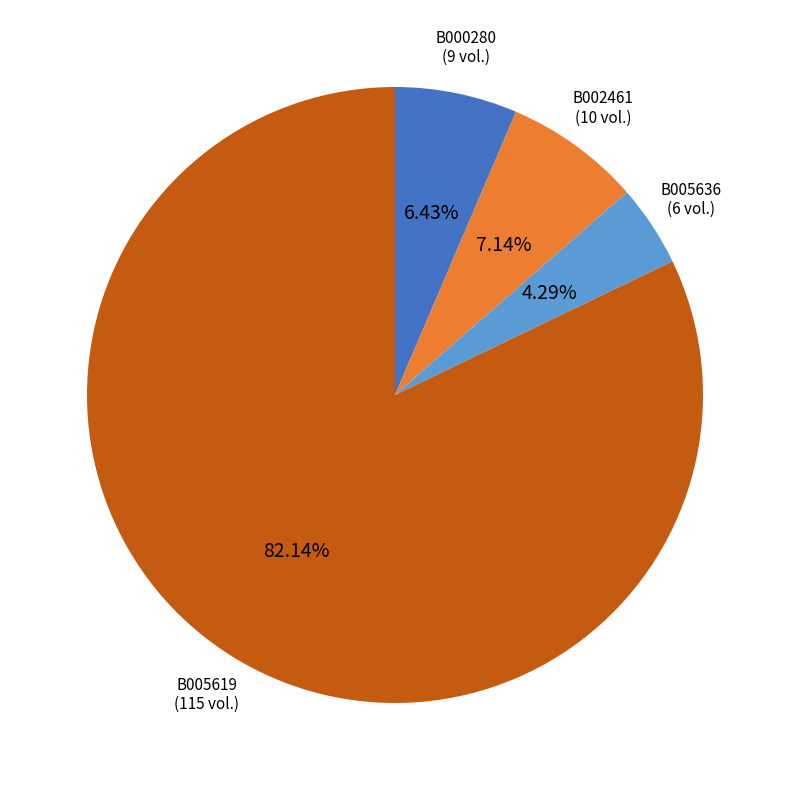

Approximately how many times larger is the value at B005619 compared to B002461?

11.5